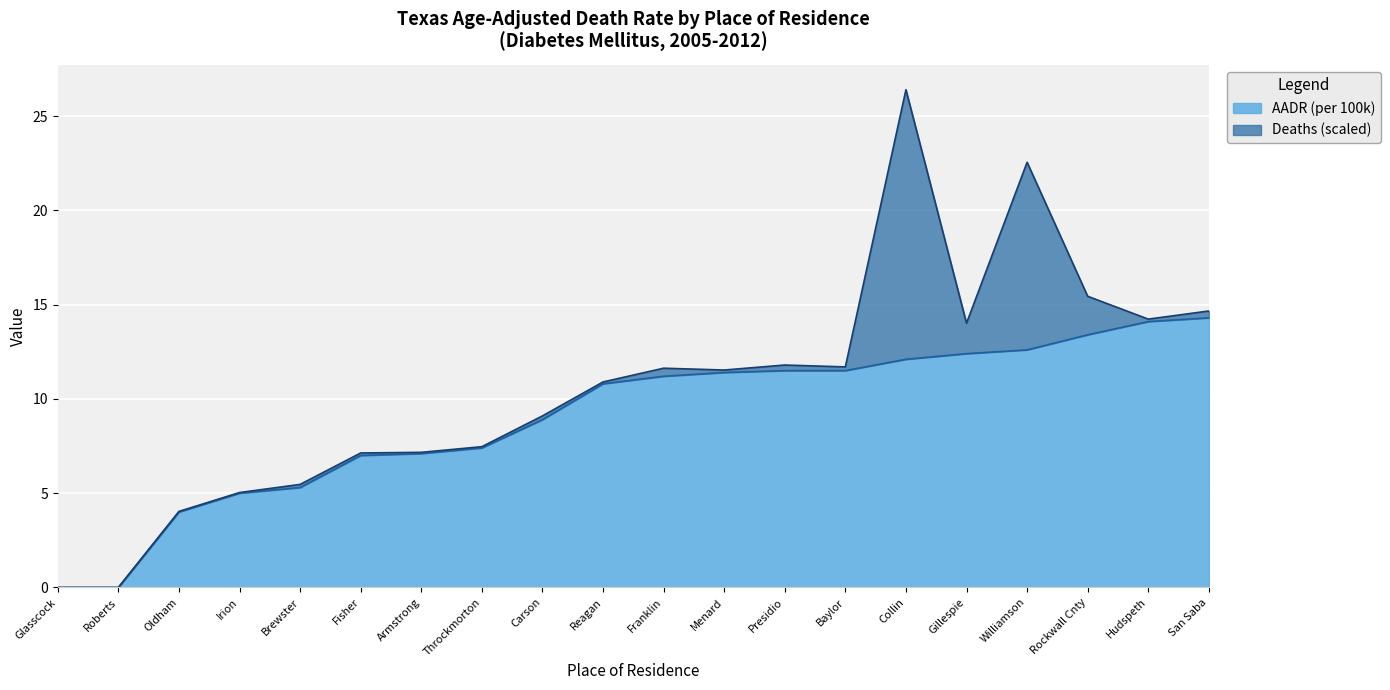

What is the difference between the maximum and minimum values?

14.3